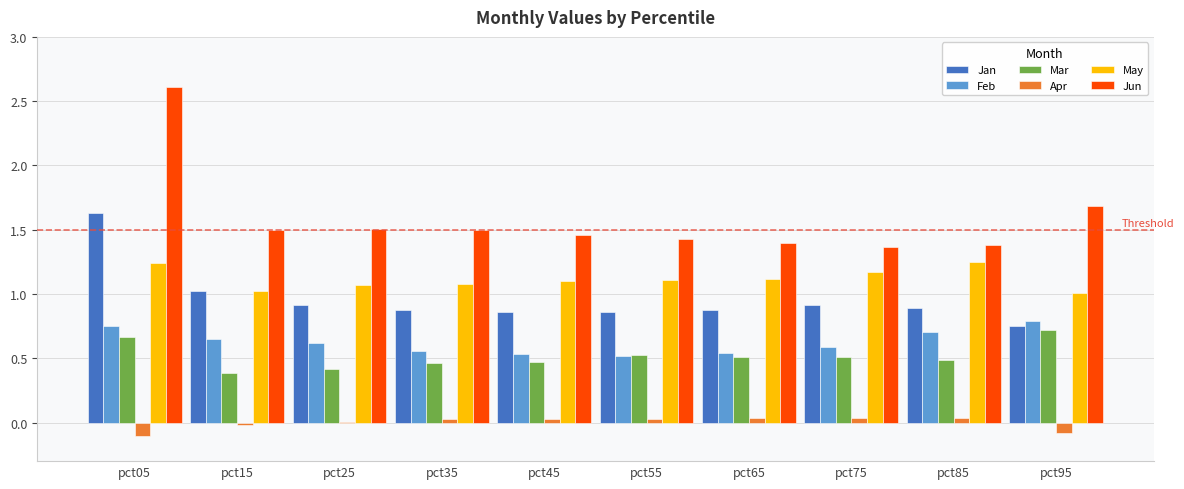

How many data points does each series have?

10